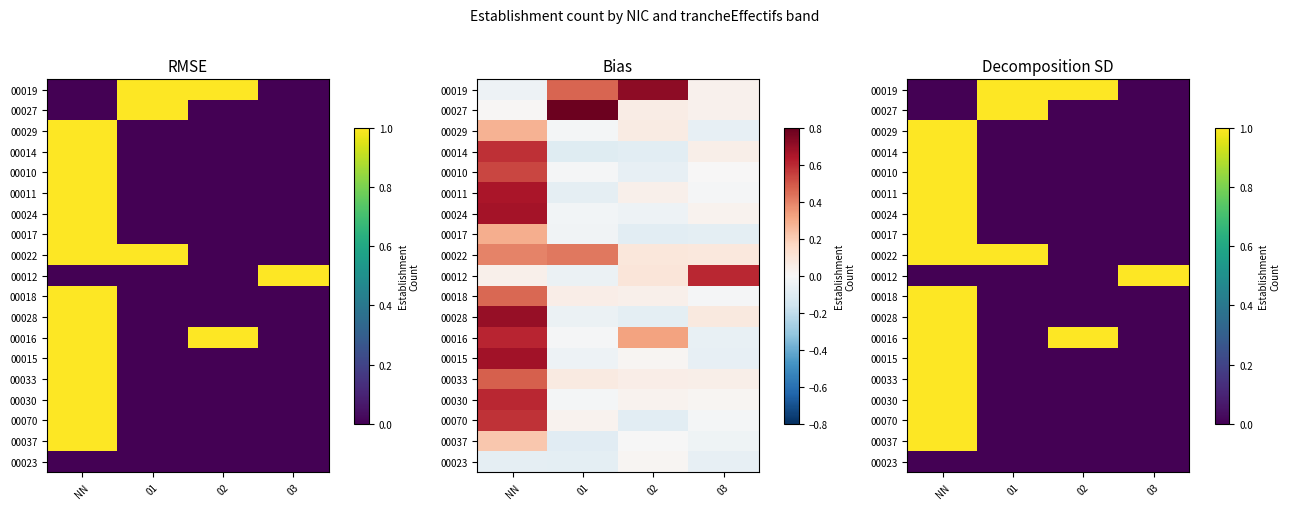

At which category is the sum across all series the highest?

NN